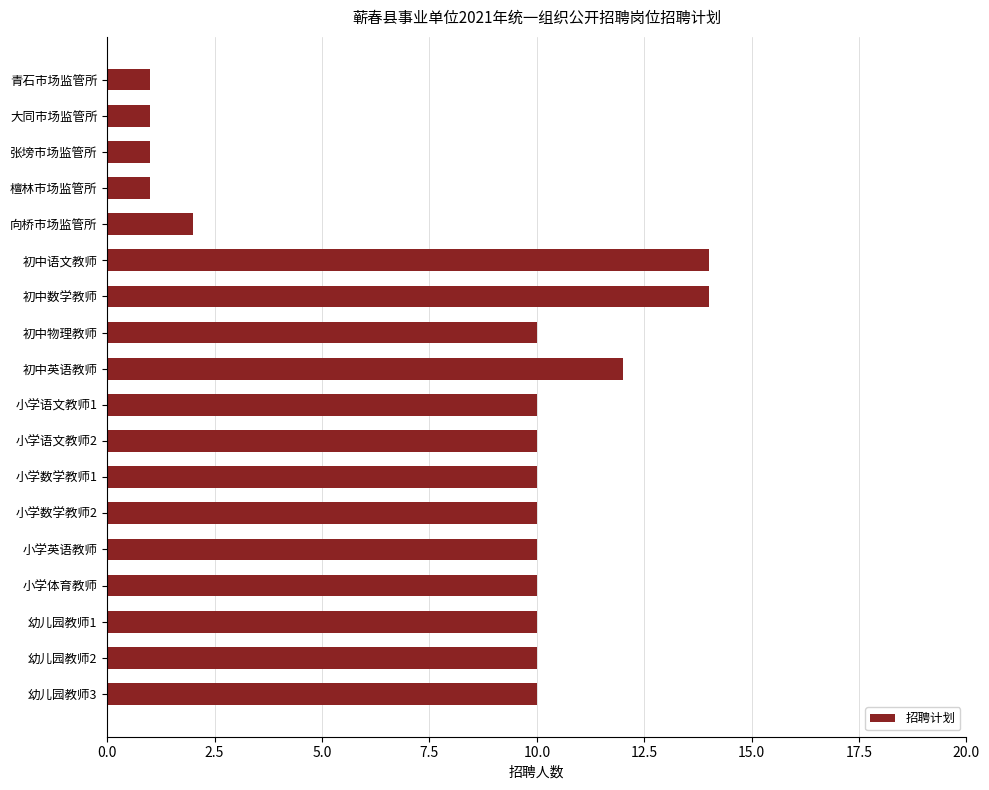

What value does the data have at 初中数学教师, to the nearest 5?

15